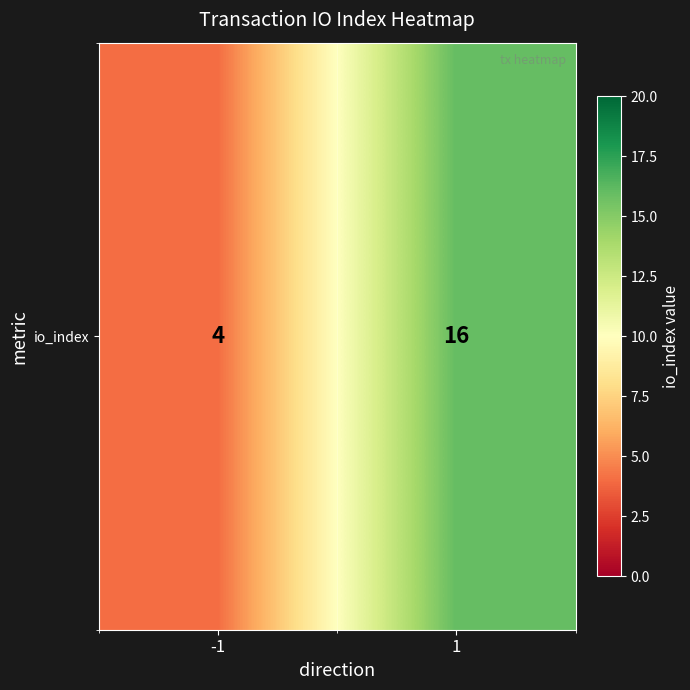

Reading left to right, what are all the values shown in this chart?

-1=4	1=16